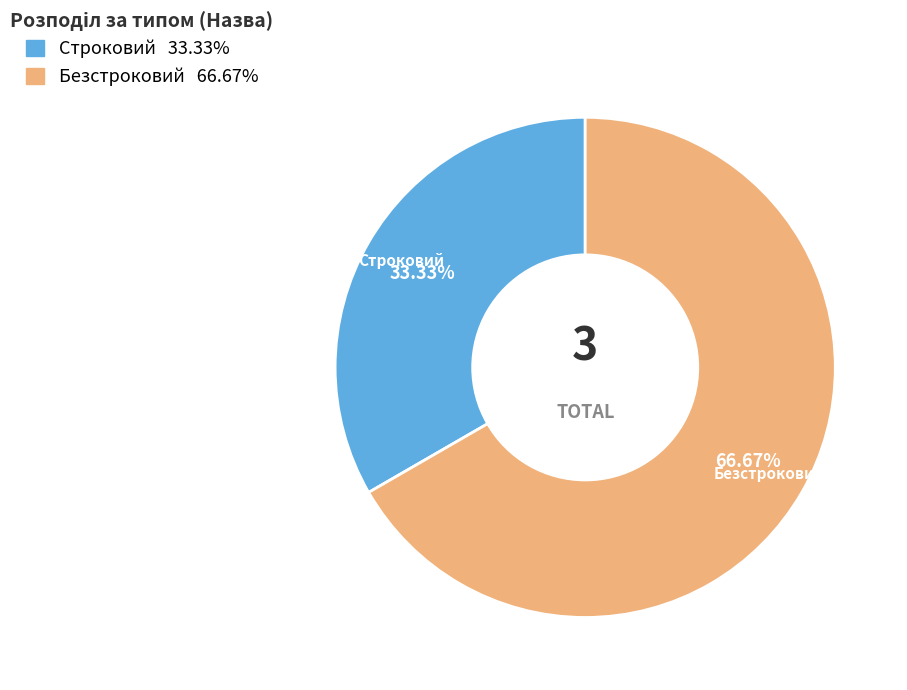

How much of the chart is everything except Строковий?

66.7%